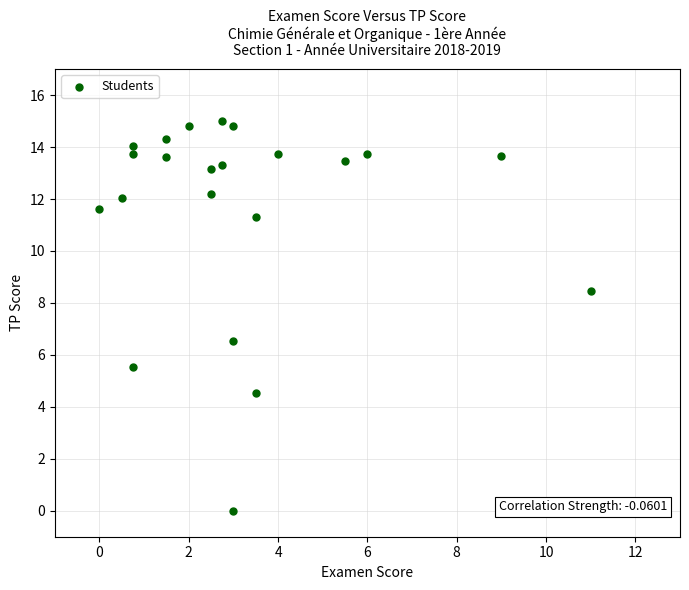

What is the range of Y values (max minus min)?

15.0